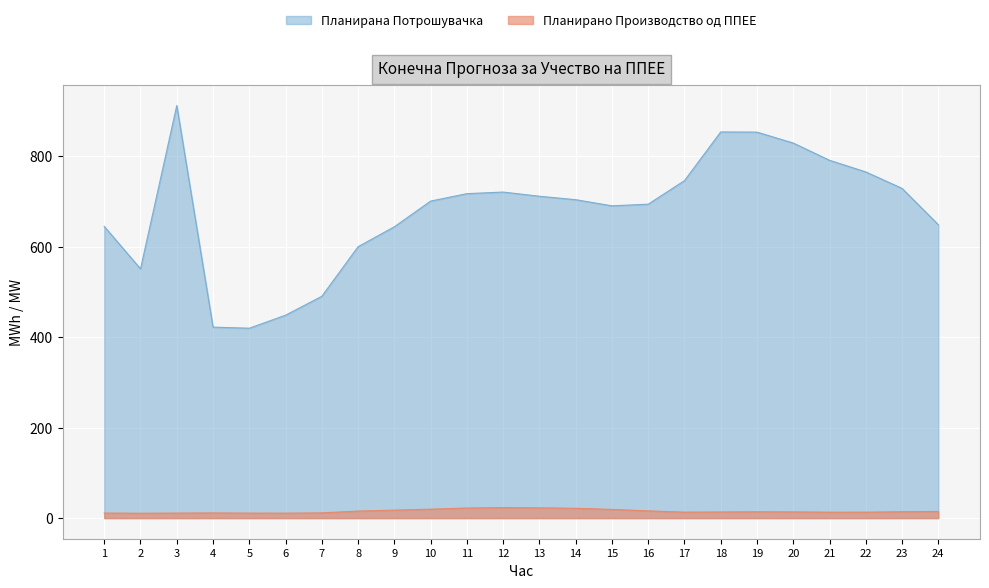

What is the difference between the Планирано Производство од ППЕЕ values at 7 and 16?

4.4